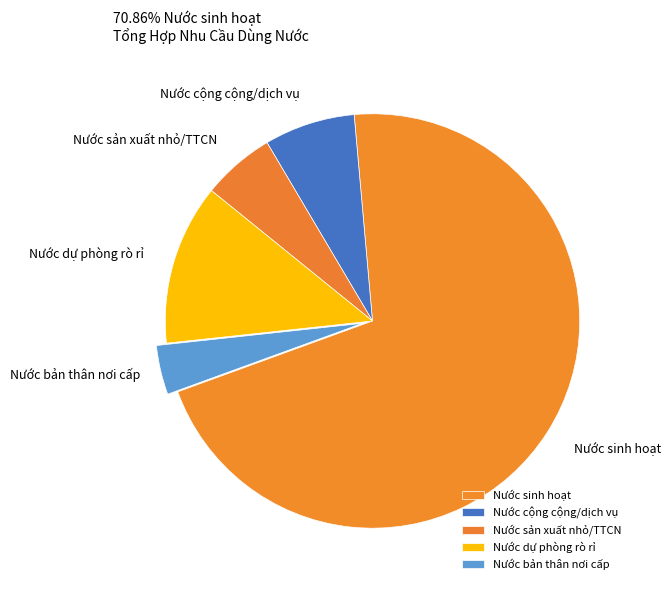

True or false: Nước dự phòng rò rỉ accounts for 13% of the total.

True